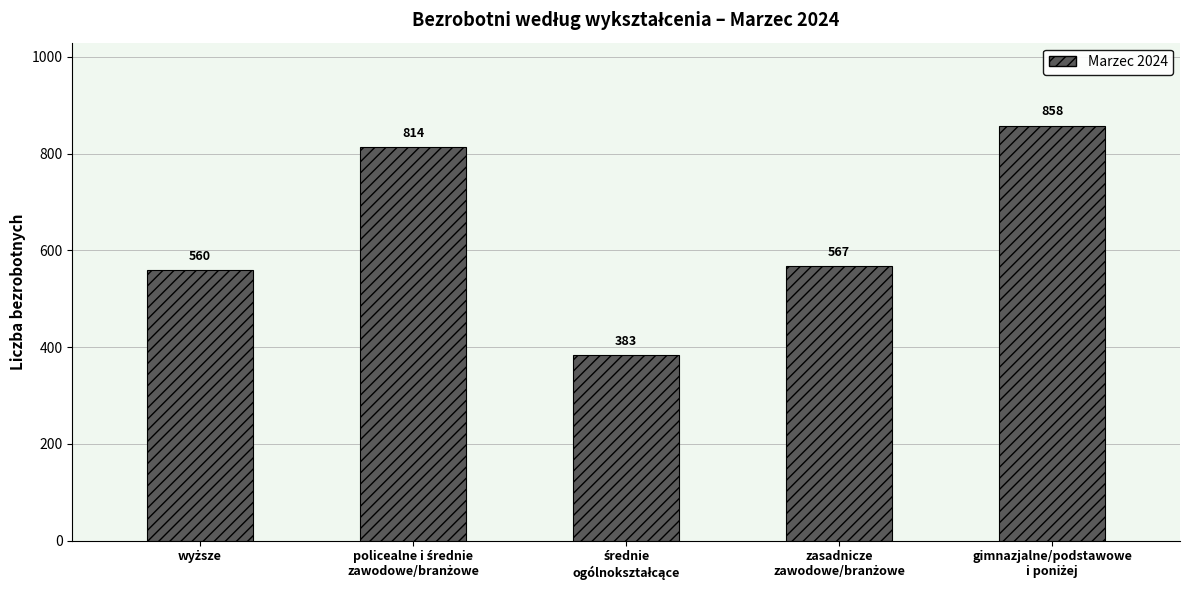

What is the difference between the maximum and minimum values?

475